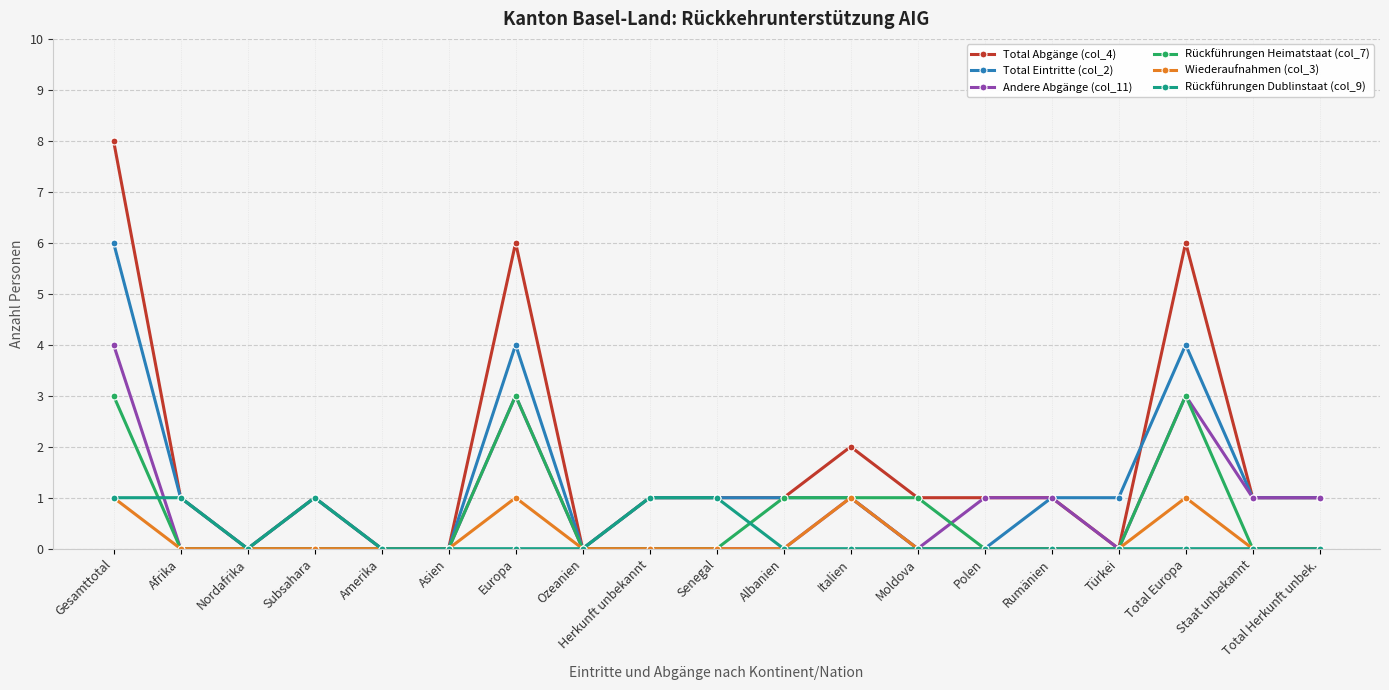

True or false: Rückführungen Heimatstaat (col_7) has more than 0 points higher than both neighbors.

True